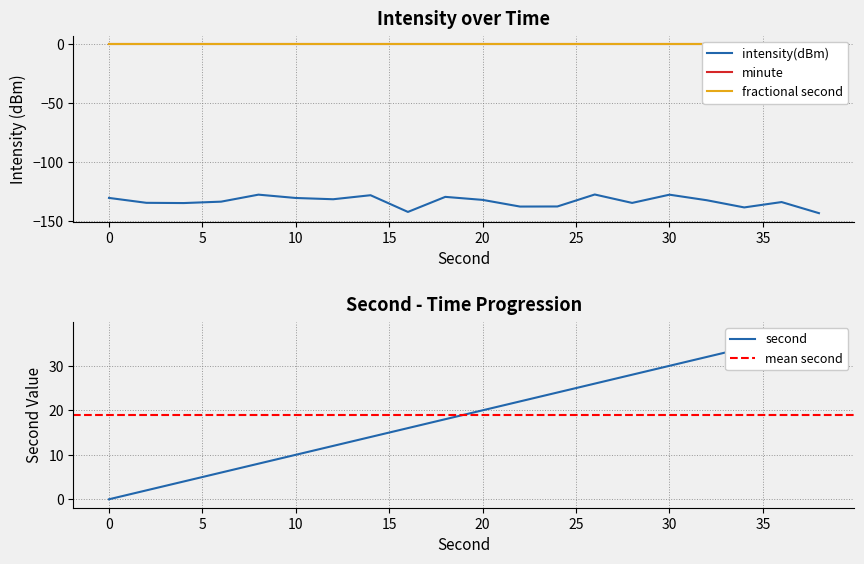

What is the highest value of the second series?

38.0